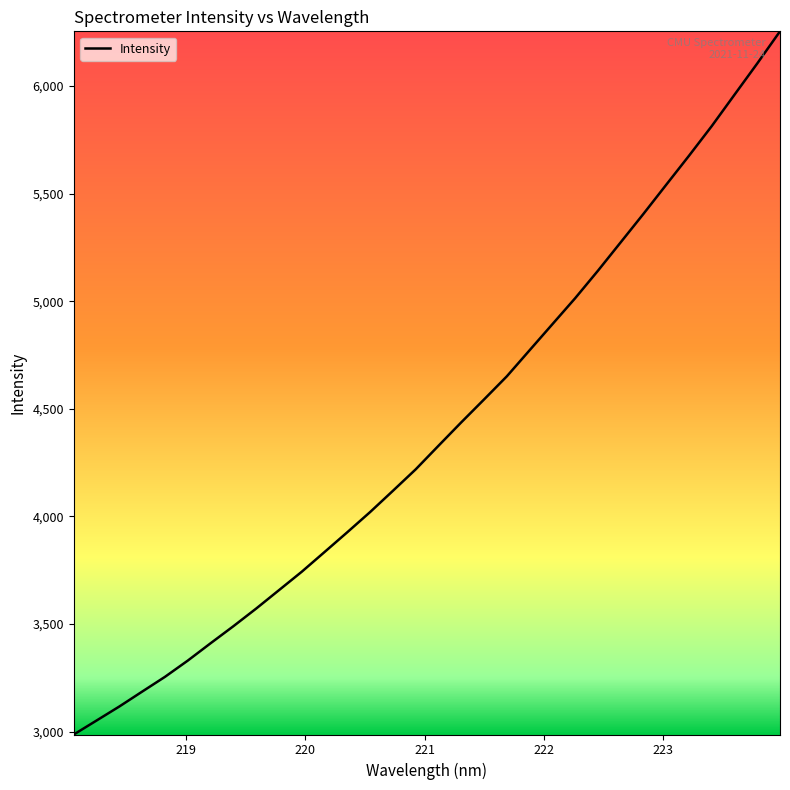

What is the minimum value shown in the chart?

2986.2